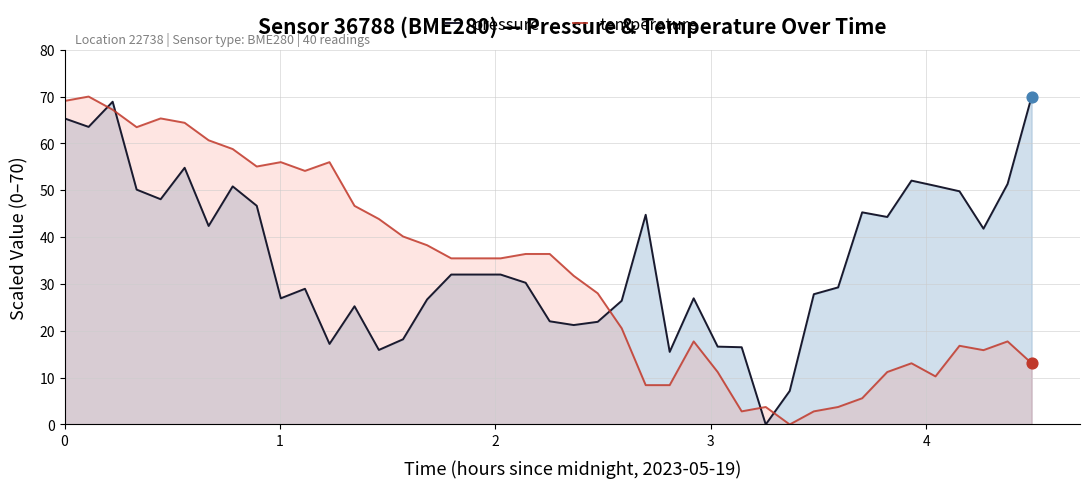

Which series has the widest spread of Y values?

pressure